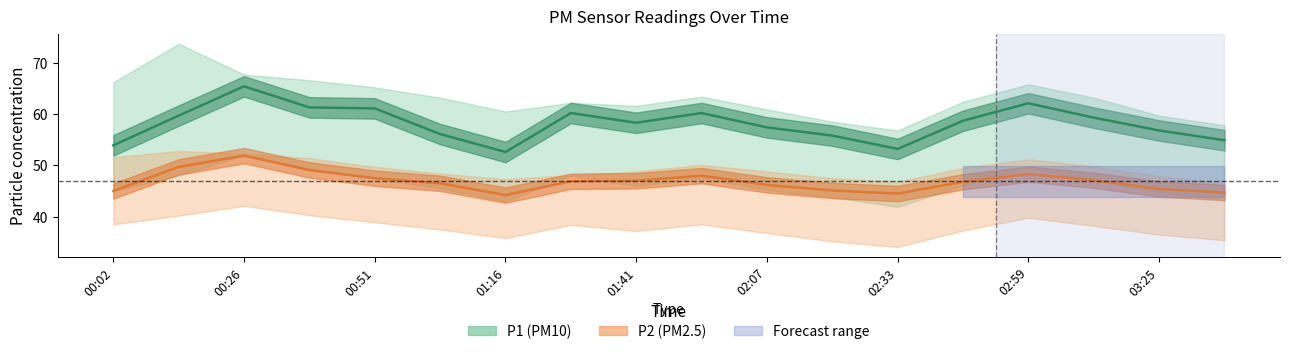

True or false: P1 has a value of 17.8 at 00:38.

False